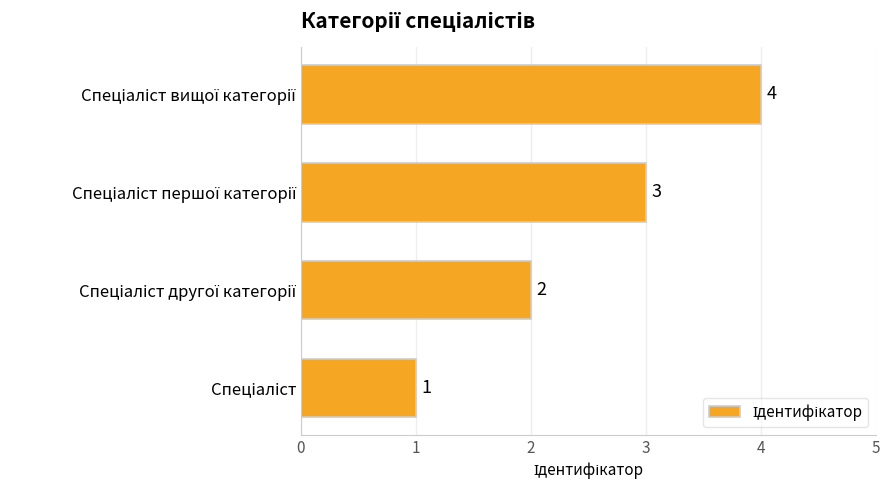

What is the greatest value displayed?

4